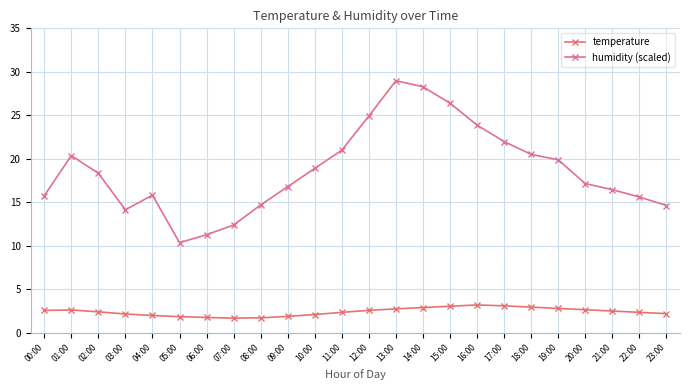

The value of humidity (scaled) at 10:00 is 18.9. True or false?

True